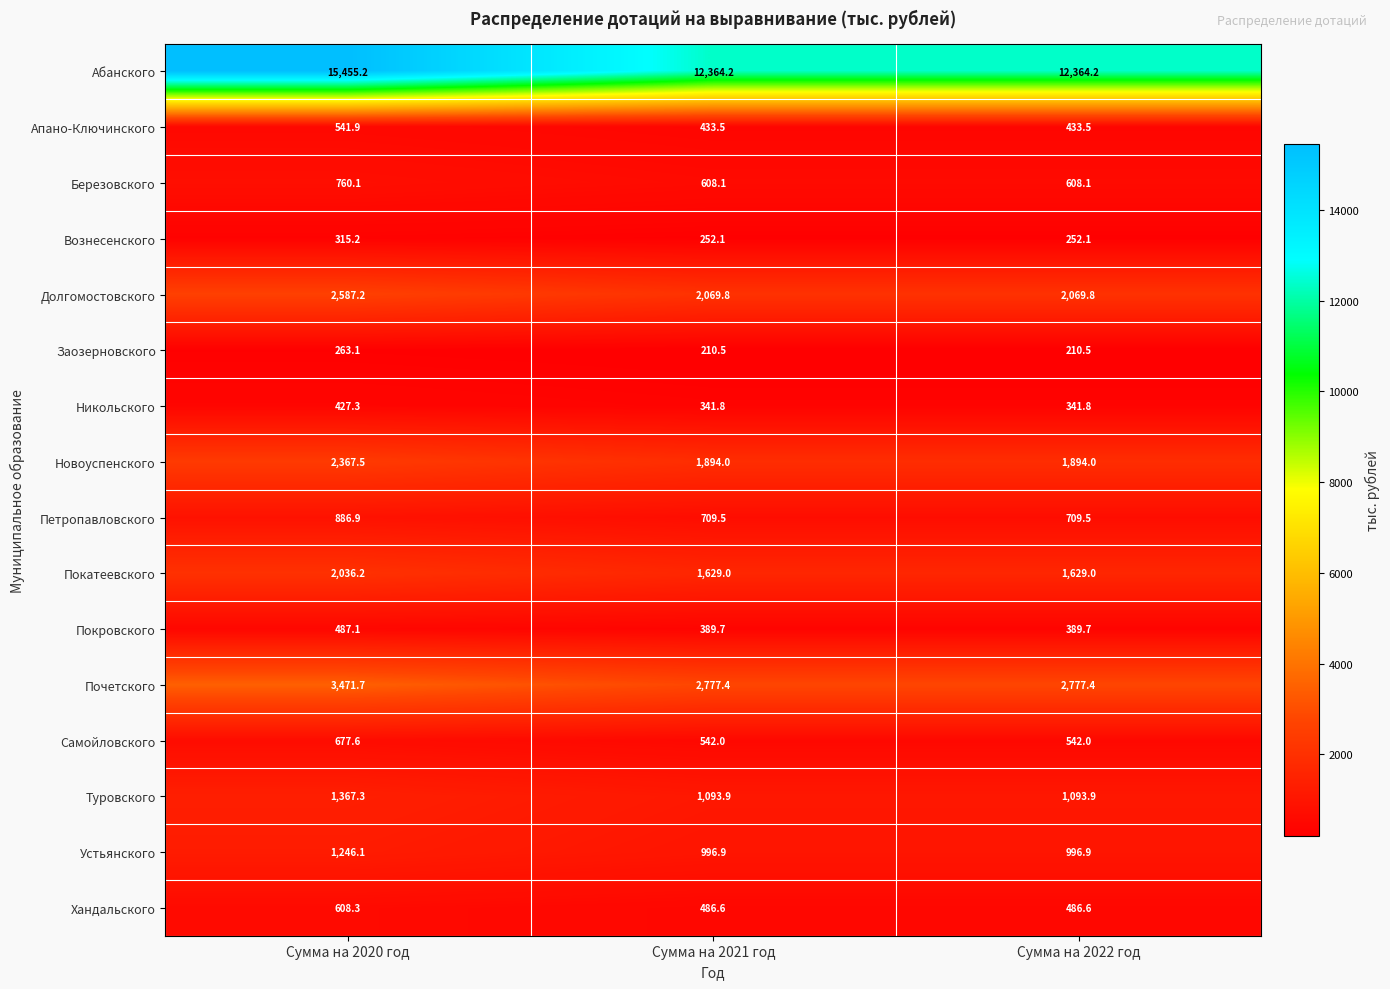

What is the total value across all series at Сумма на 2020 год?

33498.7